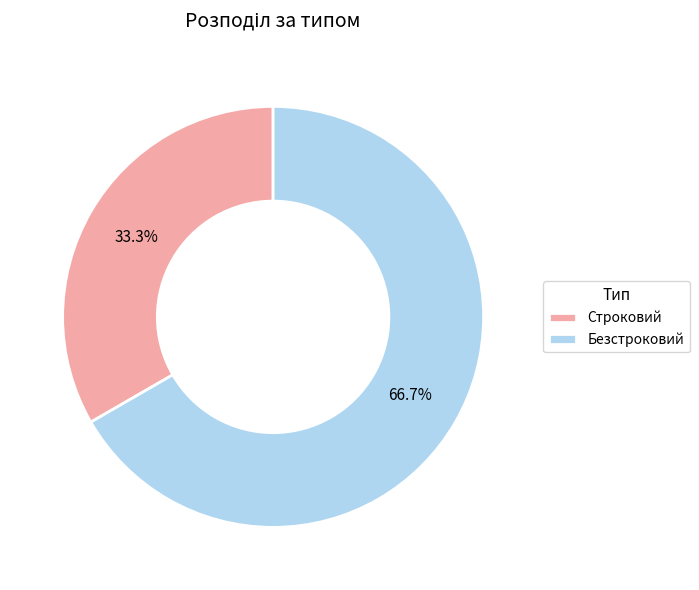

True or false: Строковий accounts for 19% of the total.

False